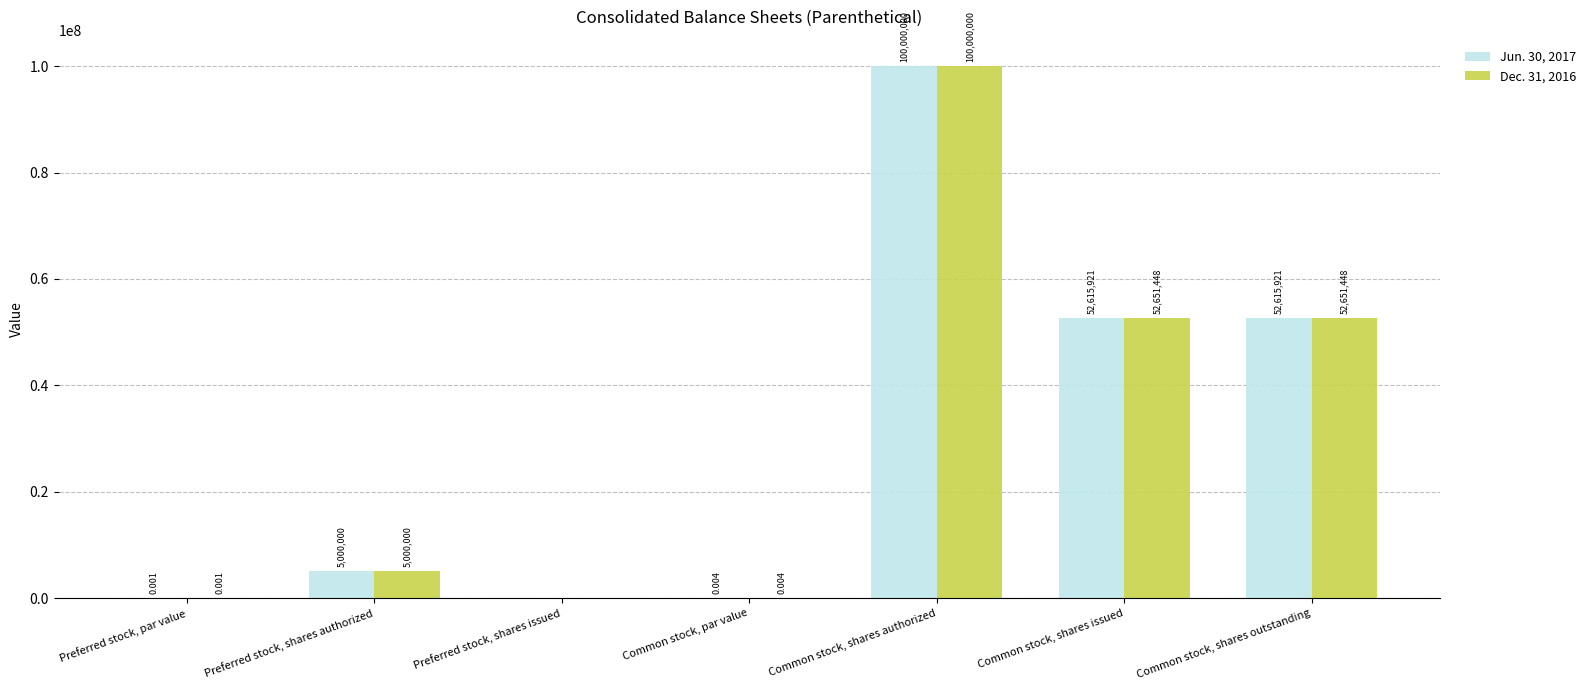

At which category is the sum across all series the highest?

Common stock, shares authorized